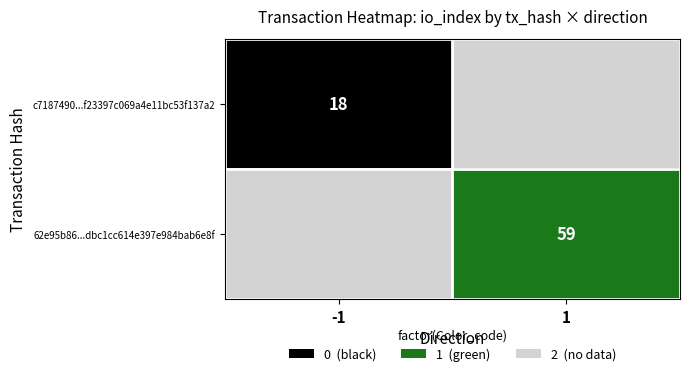

True or false: 62e95b86...dbc1cc614e397e984bab6e8f has a value of 59 at 1.

True